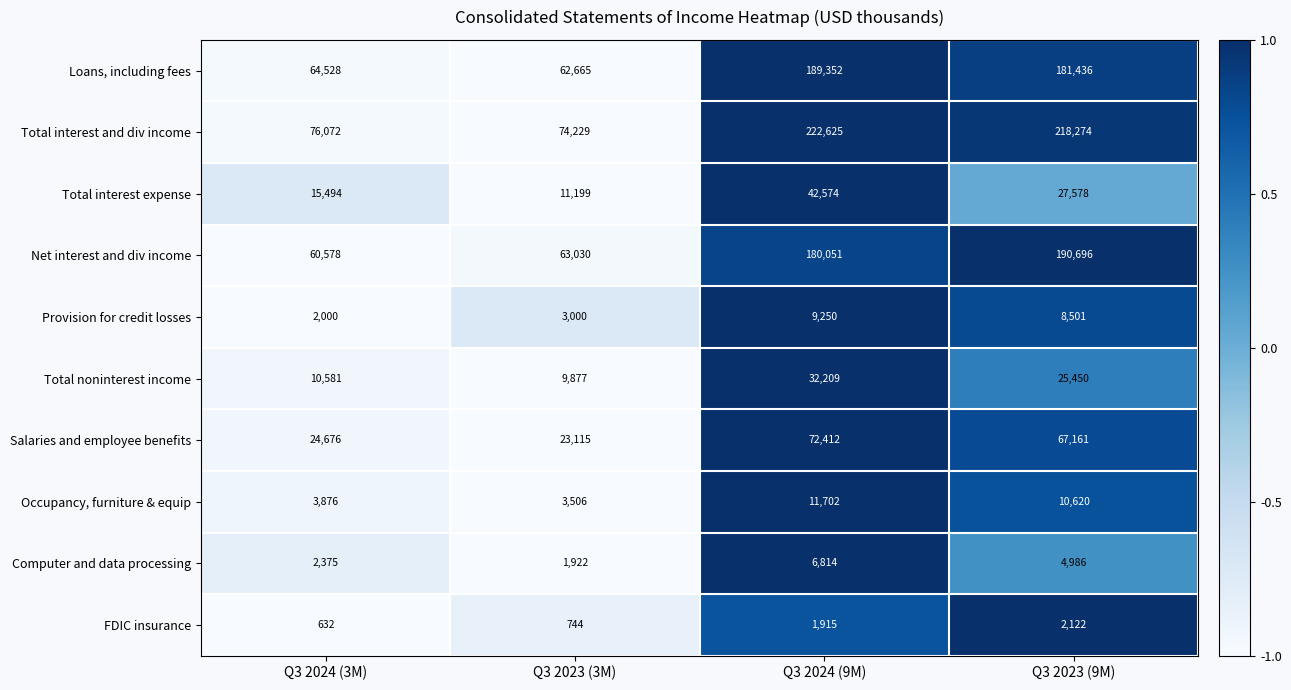

At how many categories does at least one series exceed 18765?

4